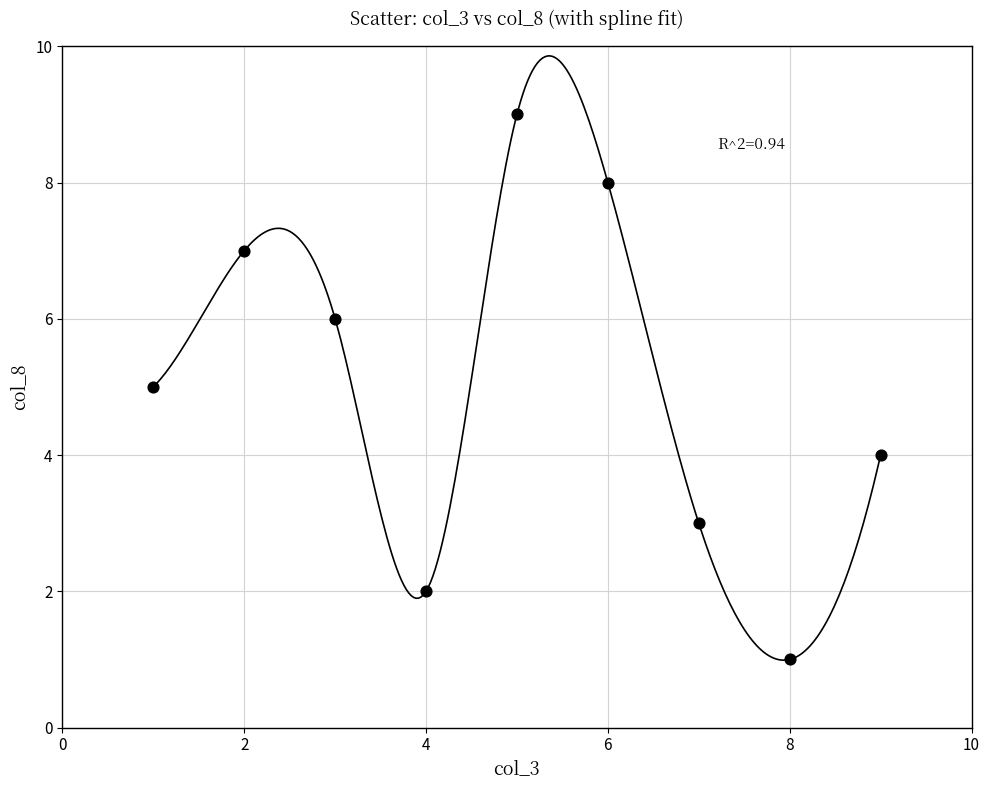

What is the average Y value?

5